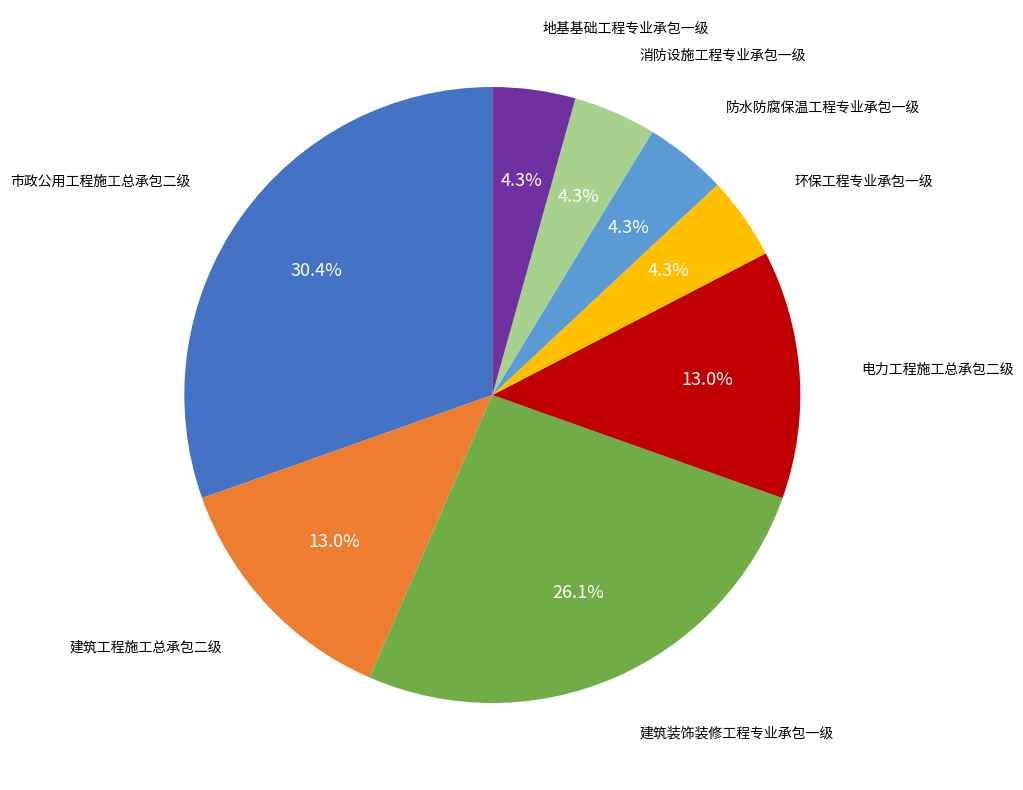

Is there any slice that represents more than half of the pie?

No